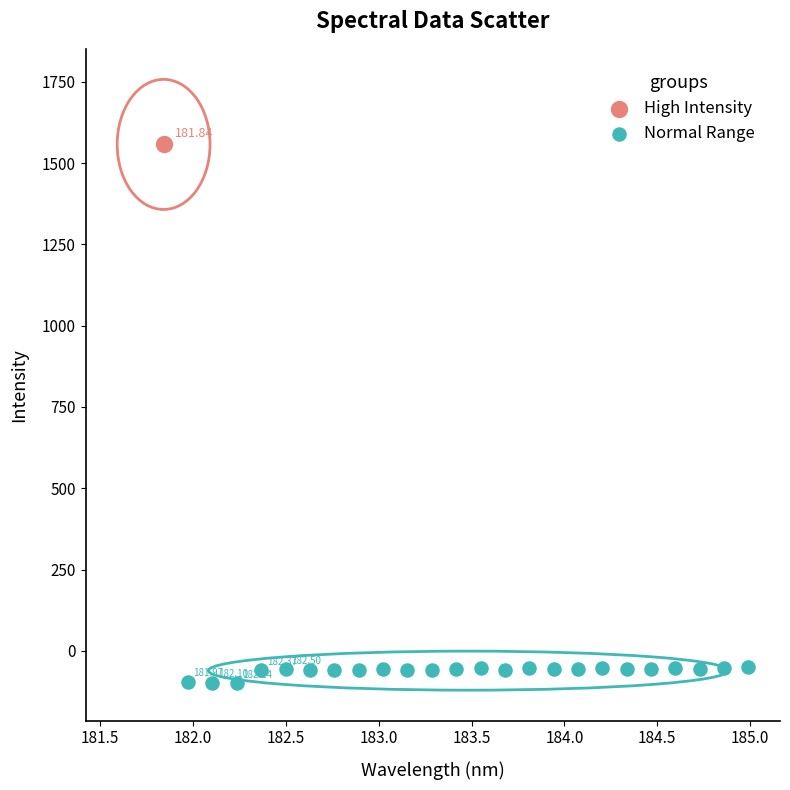

What are all the series names shown in the legend?

High Intensity, Normal Range